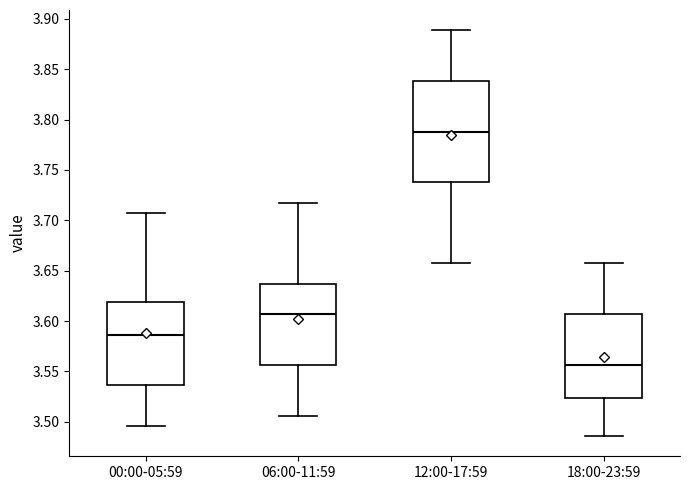

Reading left to right, read every box against the y-axis: the position of its median line, the range the box covers, and the ends of its whiskers. The values are not printed on the chart, so give them approximately, as read against the axis.

00:00-05:59: median 3.585, box 3.535 to 3.620, whiskers 3.495 to 3.705
06:00-11:59: median 3.605, box 3.555 to 3.635, whiskers 3.505 to 3.715
12:00-17:59: median 3.790, box 3.735 to 3.840, whiskers 3.655 to 3.890
18:00-23:59: median 3.555, box 3.525 to 3.605, whiskers 3.485 to 3.655